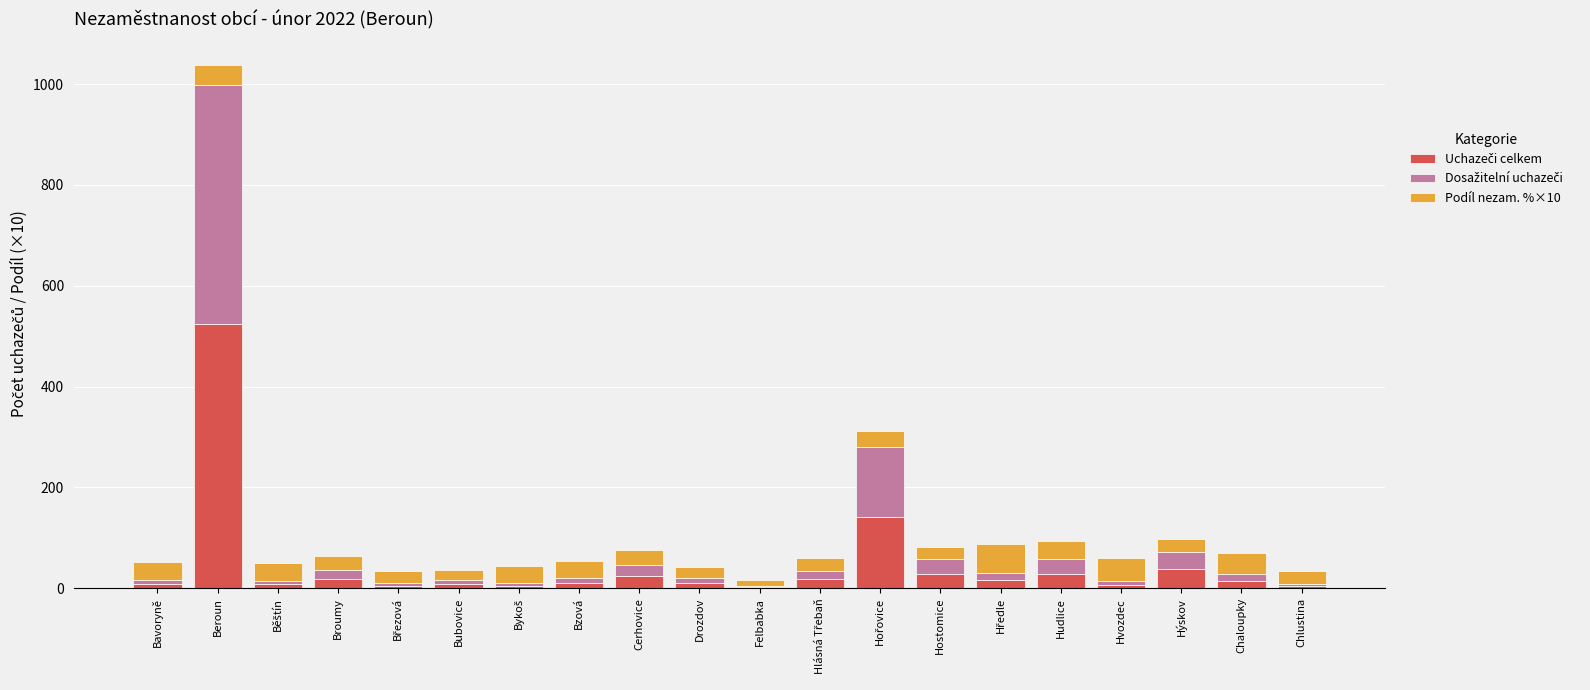

At which category is the sum across all series the highest?

Beroun